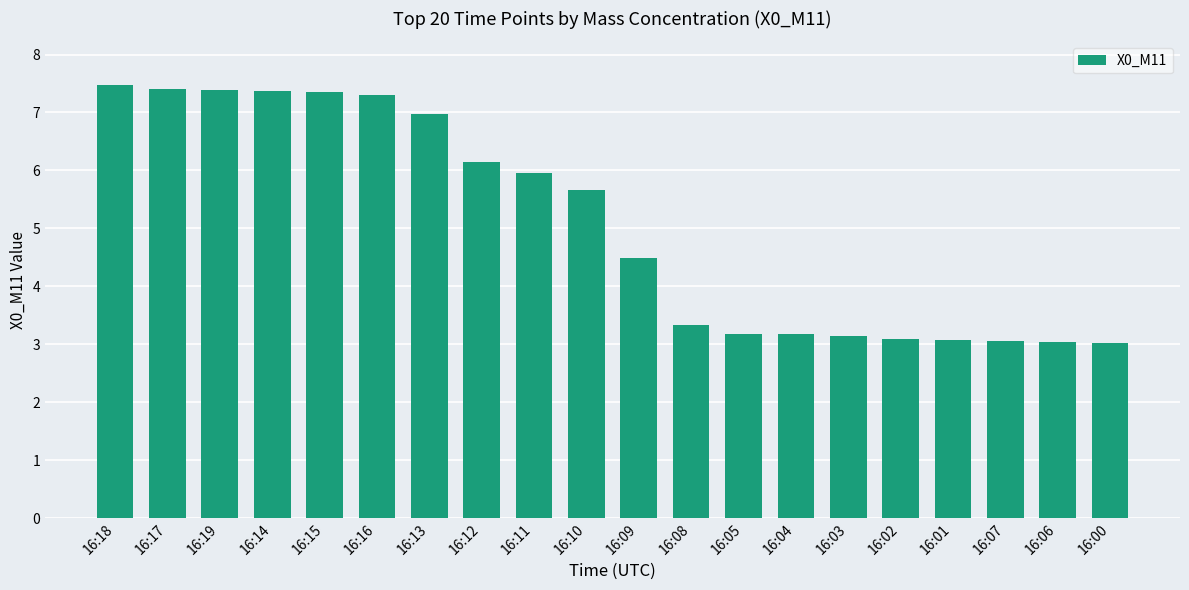

What is the greatest value displayed?

7.5